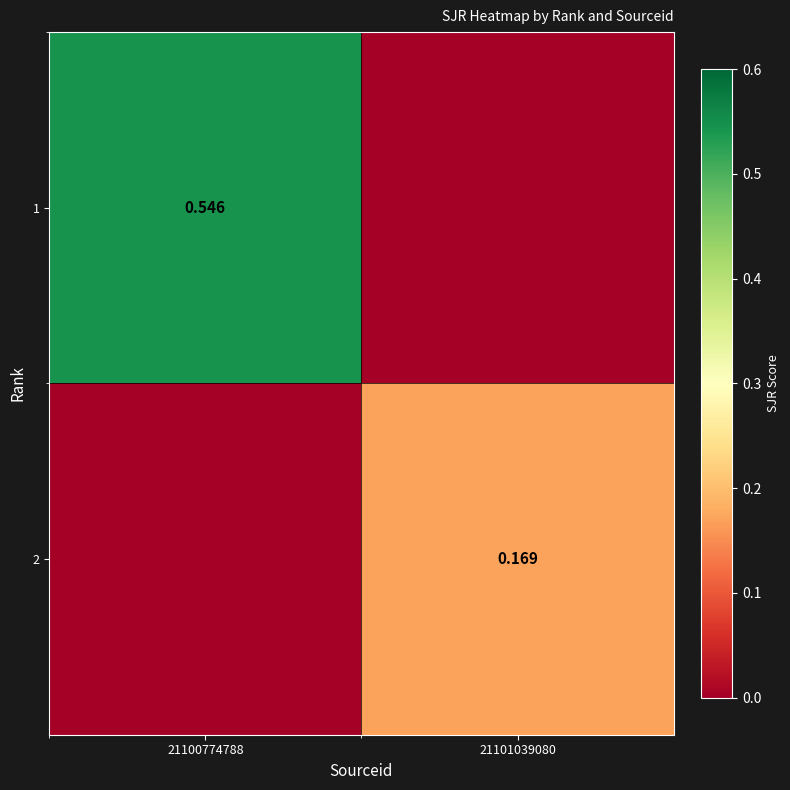

At which category is the sum across all series the highest?

21100774788